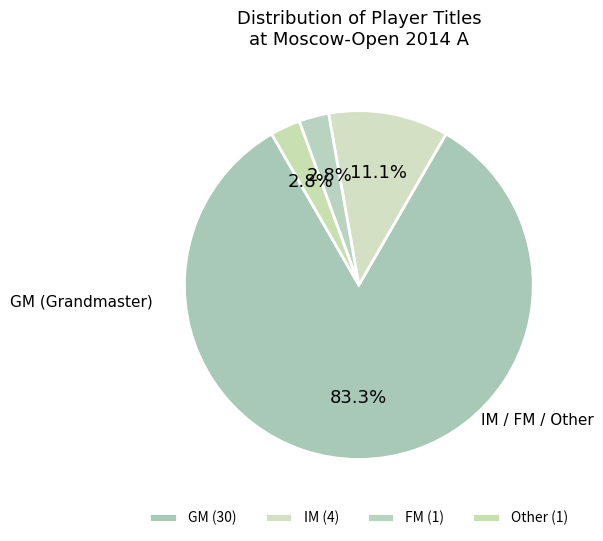

True or false: GM accounts for 74% of the total.

False